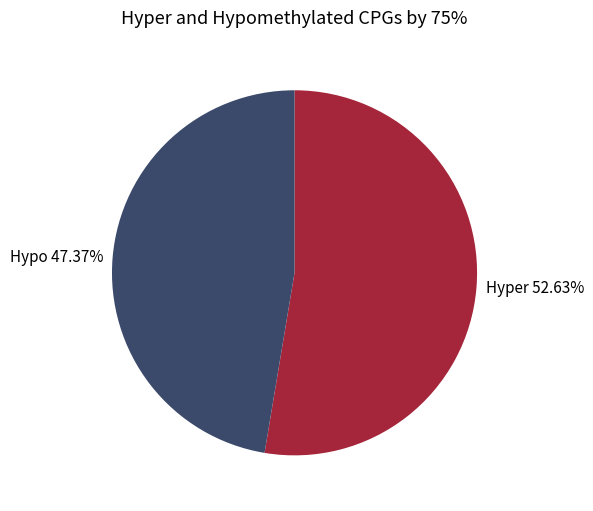

Which slice is the largest?

Hyper 52.63%